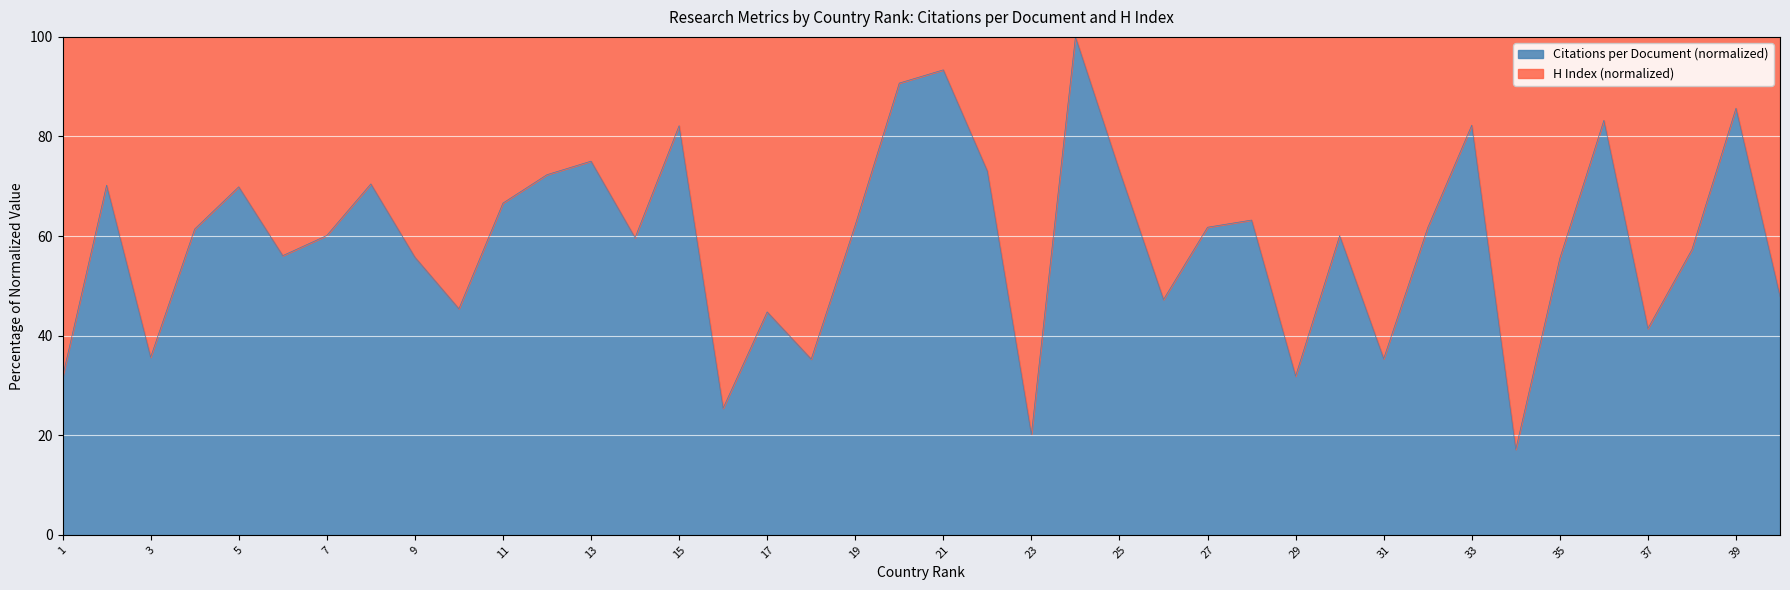

Which has a higher value, 5 or 25?

25